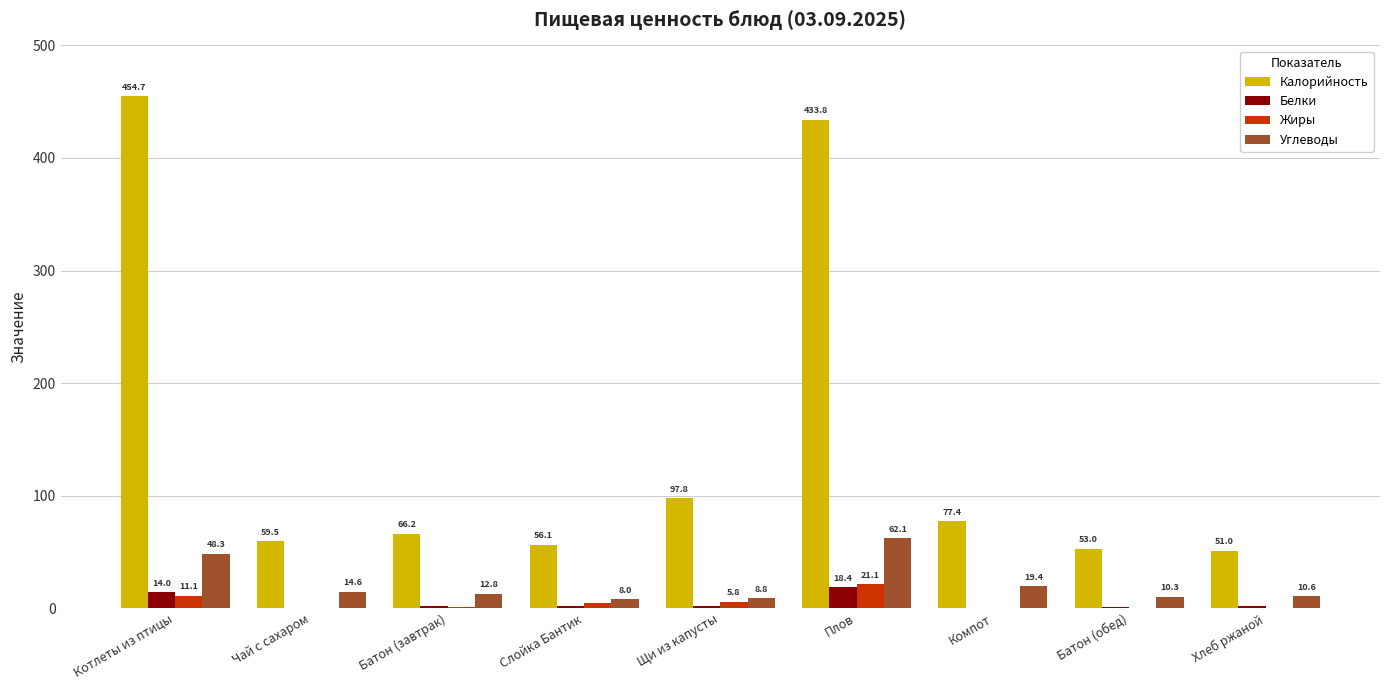

Is the value of Калорийность at Щи из капусты greater than the value of Углеводы at Компот?

Yes